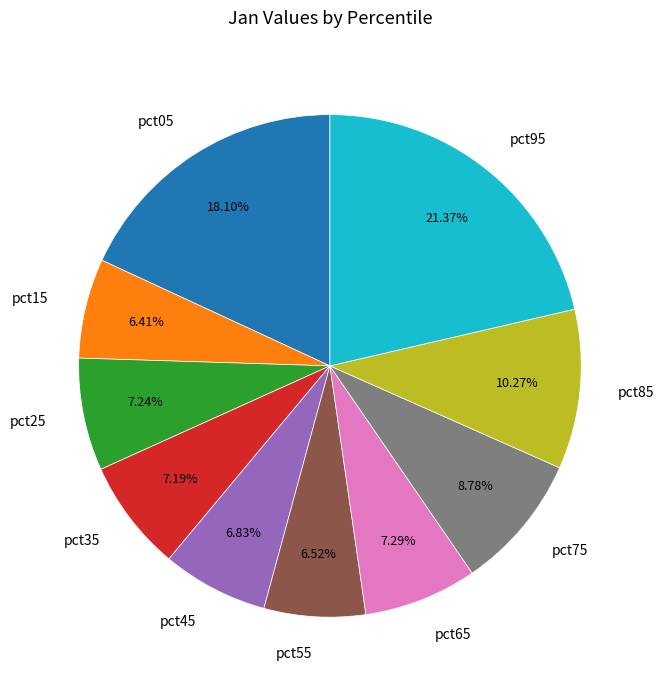

How many slices are in this pie chart?

10